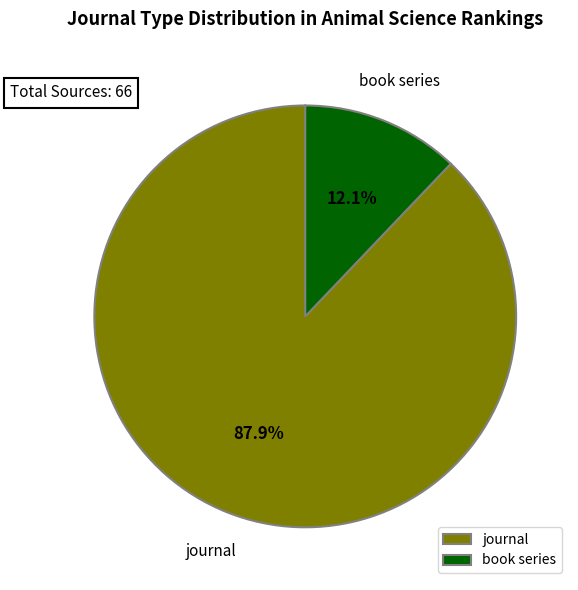

Count the number of slices in the pie.

2